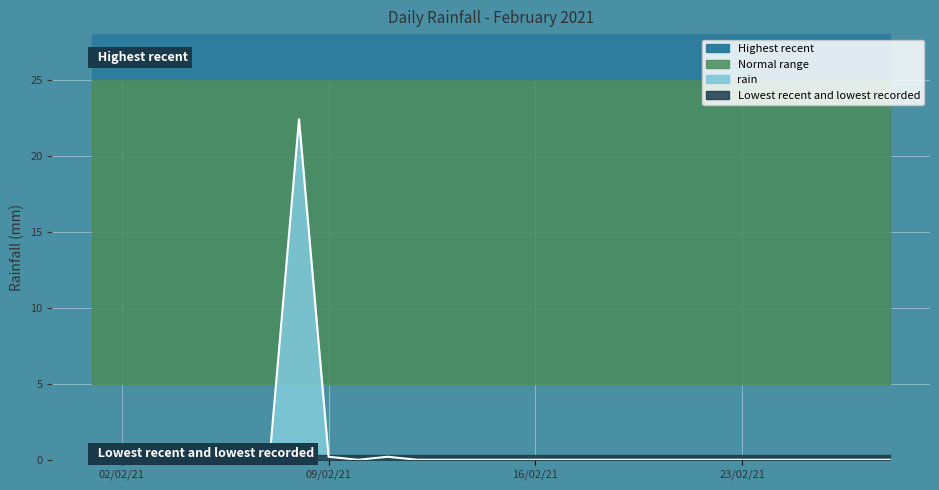

What is the highest value of the rain series?

22.4